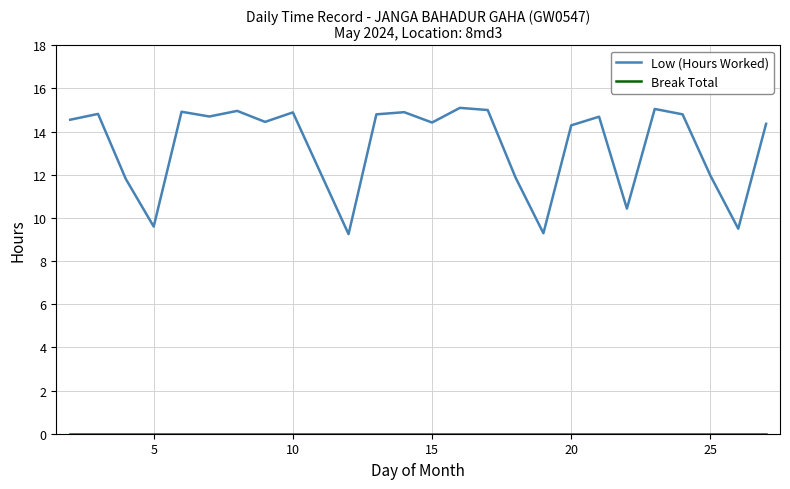

Which series has the largest total across all categories?

Low (Hours Worked)